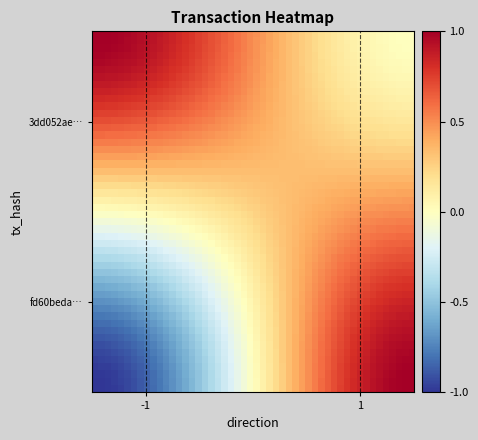

What is the smallest value displayed?

-1